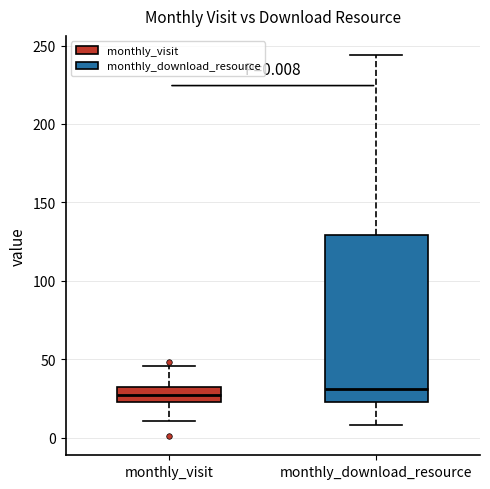

Which box is the tallest, from its lower edge to its upper edge?

monthly_download_resource